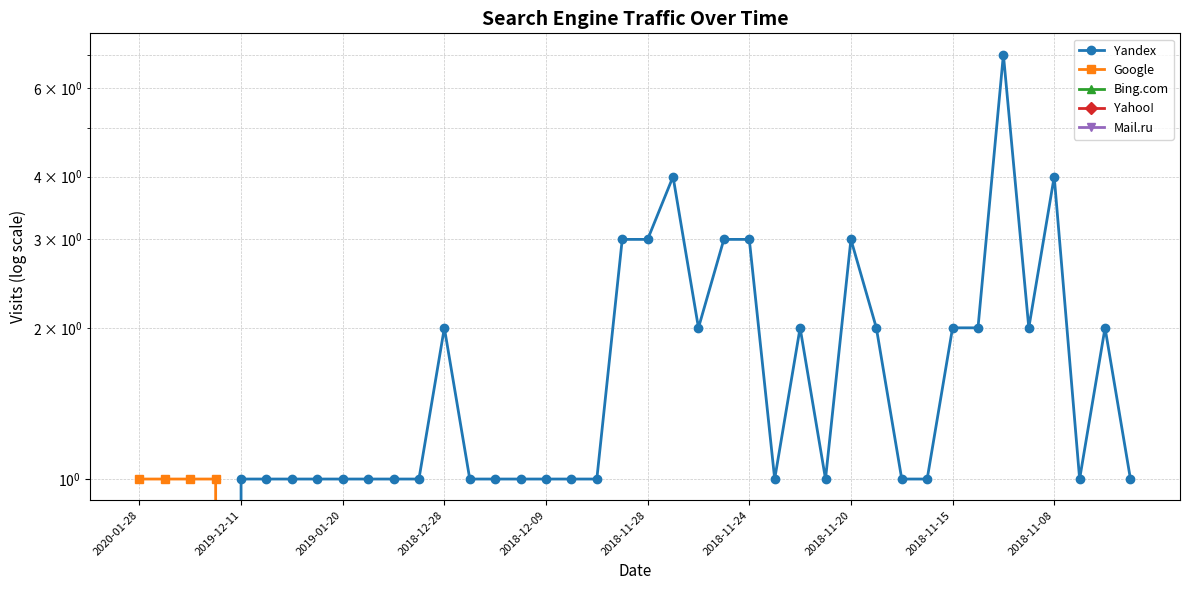

True or false: Yandex has a value of 1 at 26.

False